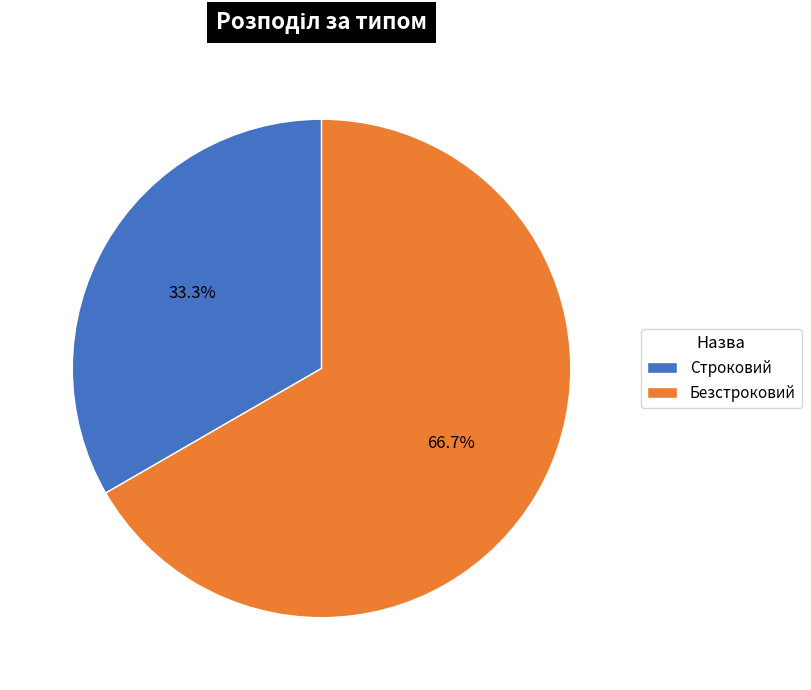

To the nearest percent, what is the difference between the largest and smallest slice percentages?

33%